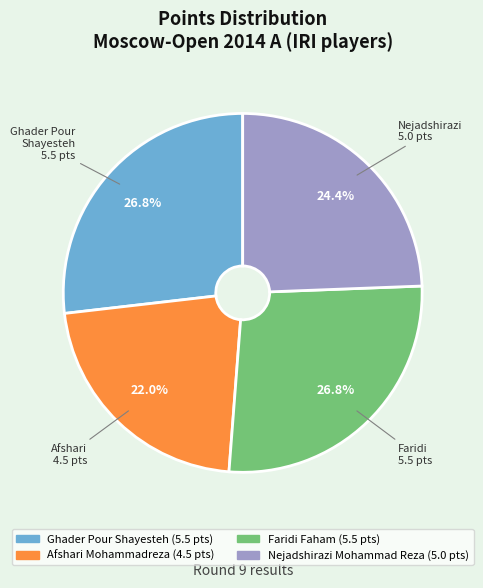

To the nearest percent, what is the combined percentage of Ghader Pour Shayesteh and Faridi Faham?

54%